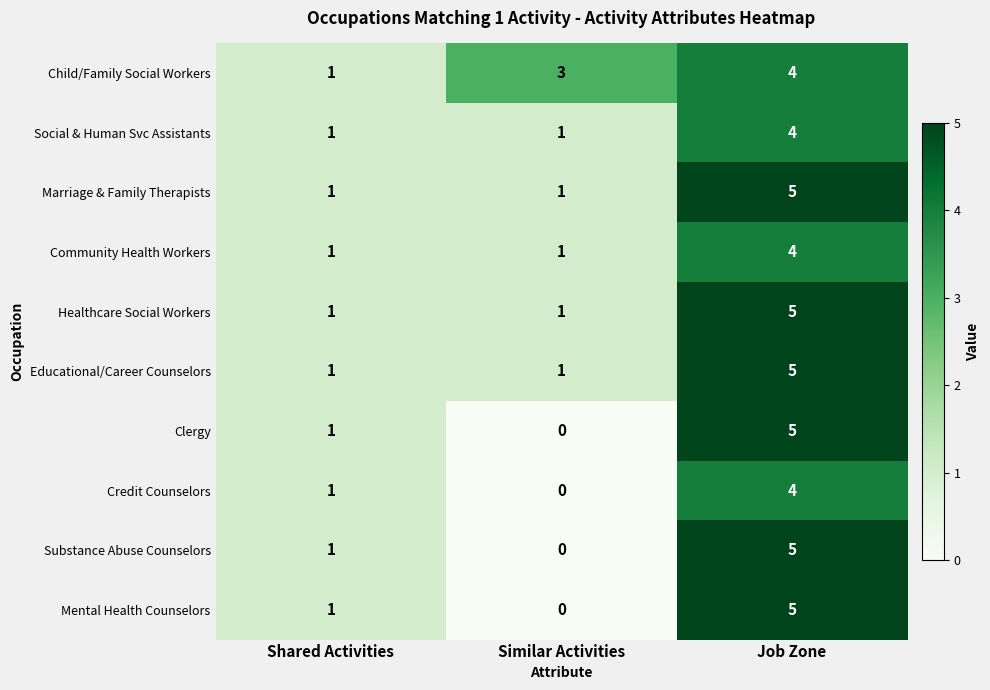

The value of Healthcare Social Workers at Similar Activities is 1. True or false?

True